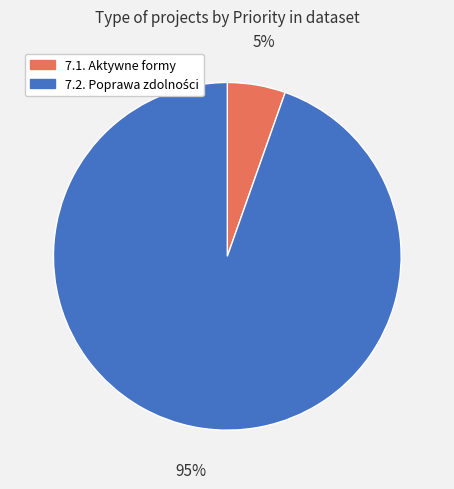

Is there any slice that represents more than half of the pie?

Yes